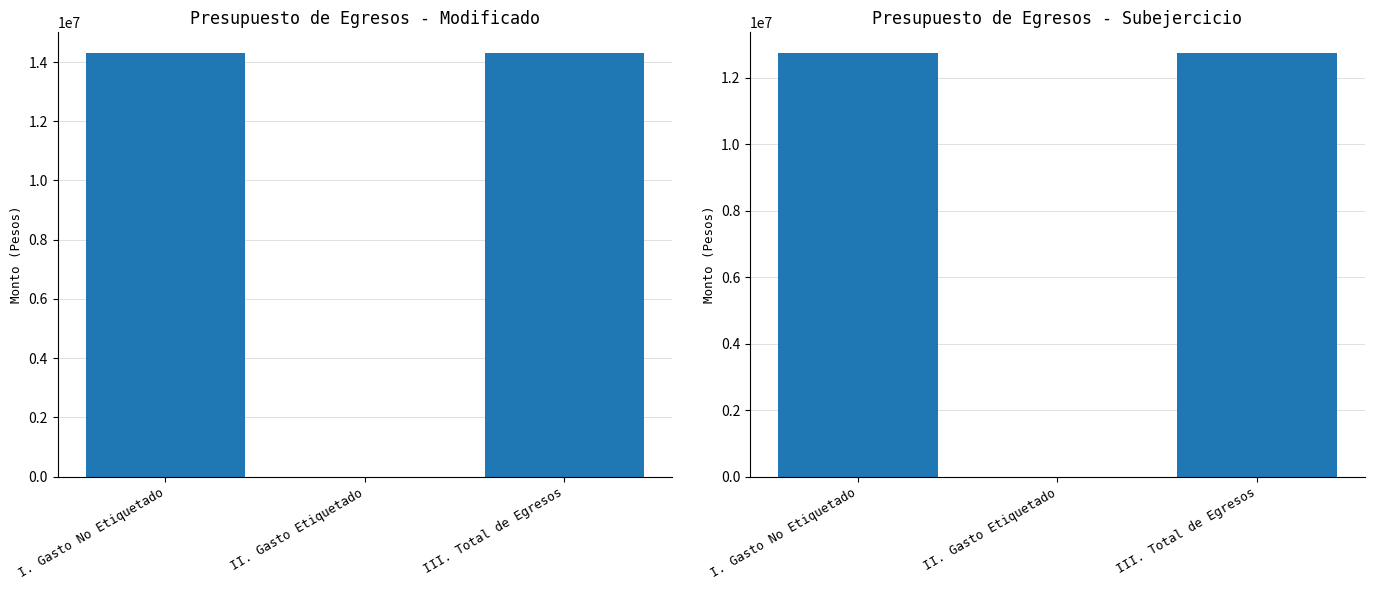

Rank the series at III. Total de Egresos from highest to lowest value.

Modificado, Subejercicio